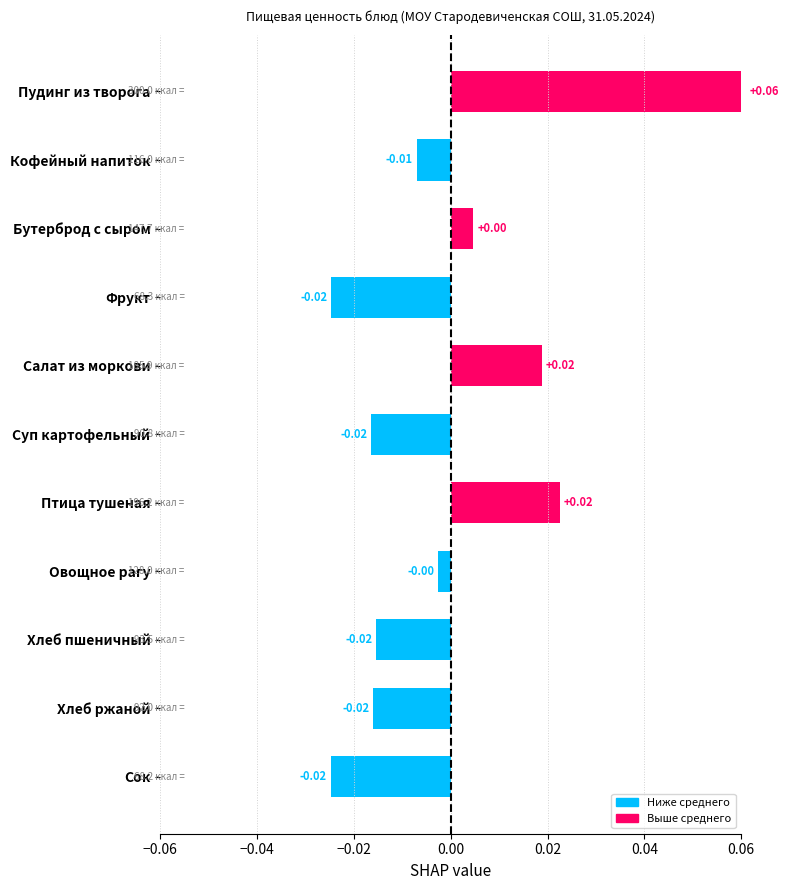

Which label corresponds to the largest value in the chart?

Пудинг из творога